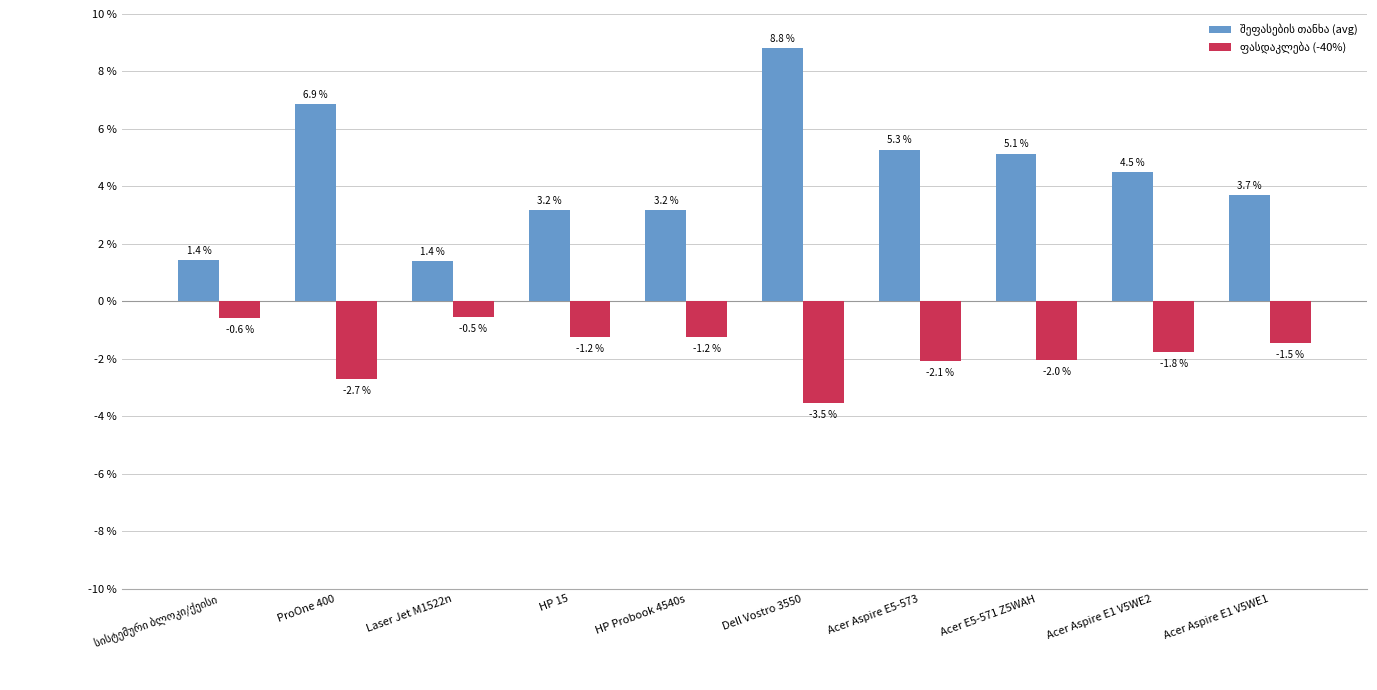

At which category is the sum across all series the highest?

Dell Vostro 3550